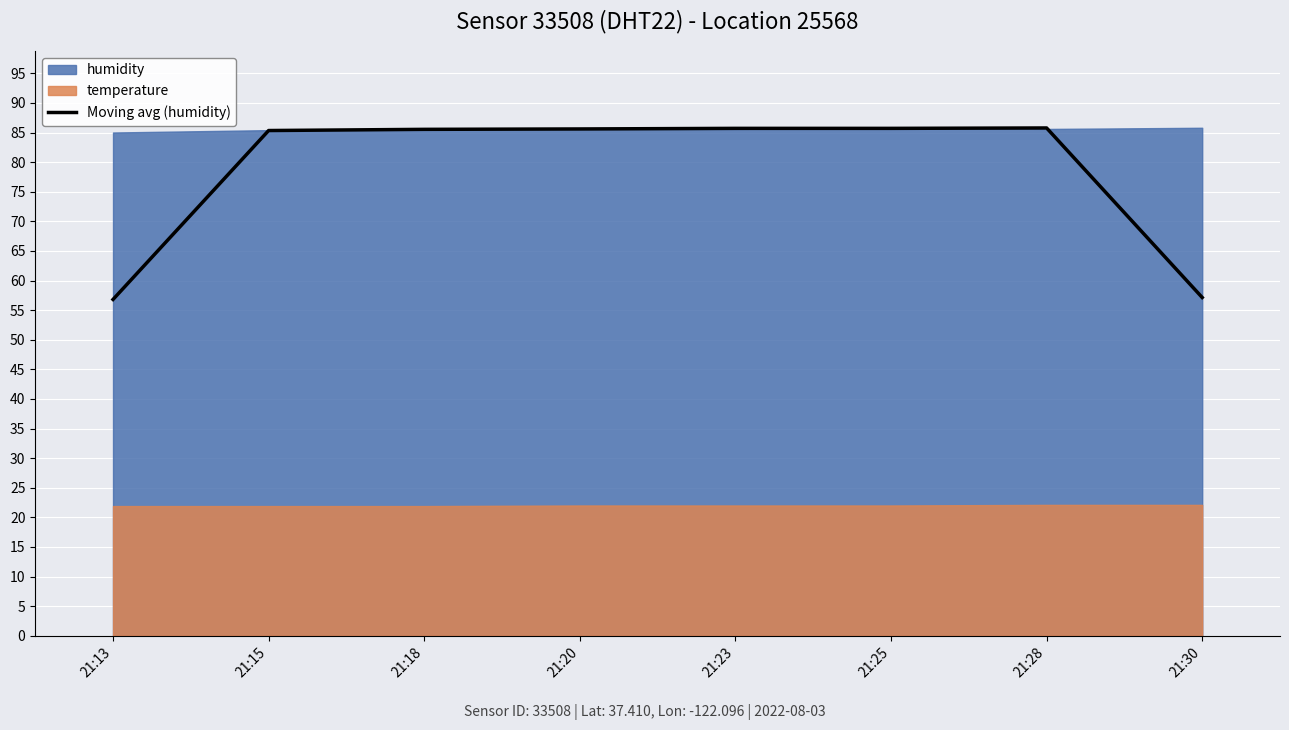

Reading left to right, transcribe all the data shown in this chart.

56.8	85.3	85.5	85.6	85.7	85.7	85.8	57.1